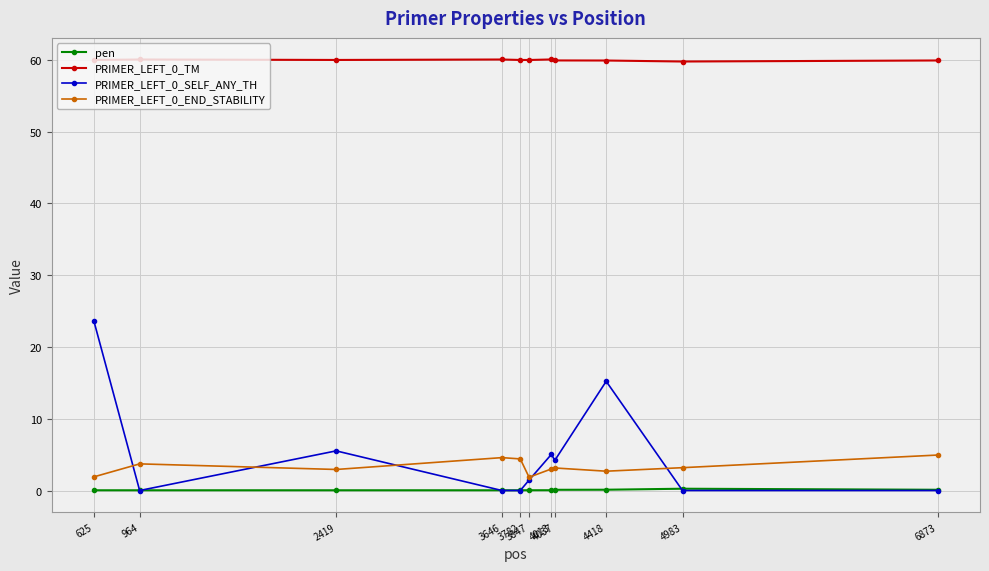

True or false: PRIMER_LEFT_0_TM and pen cross at least once.

False